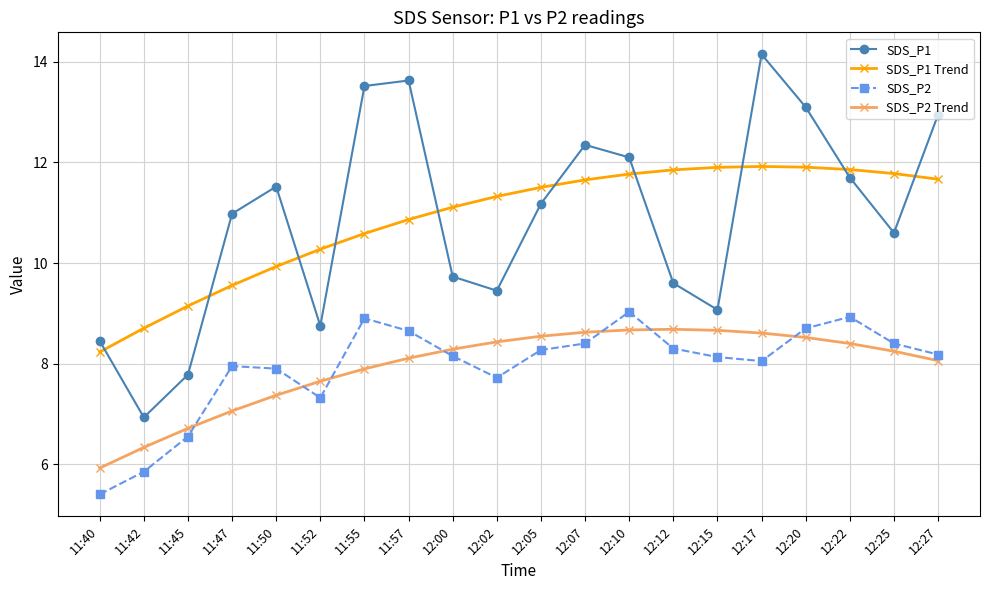

How many categories are shown in the chart?

20